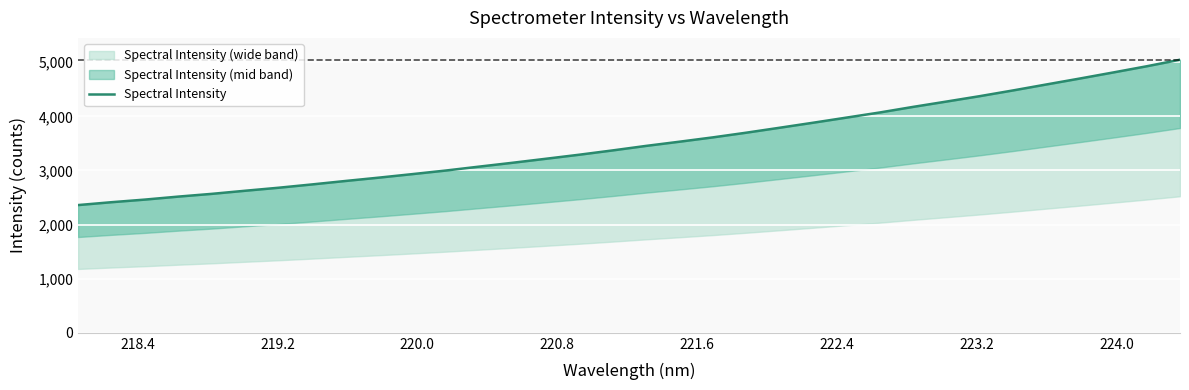

True or false: the data shows 4346.6 at 223.2.

False